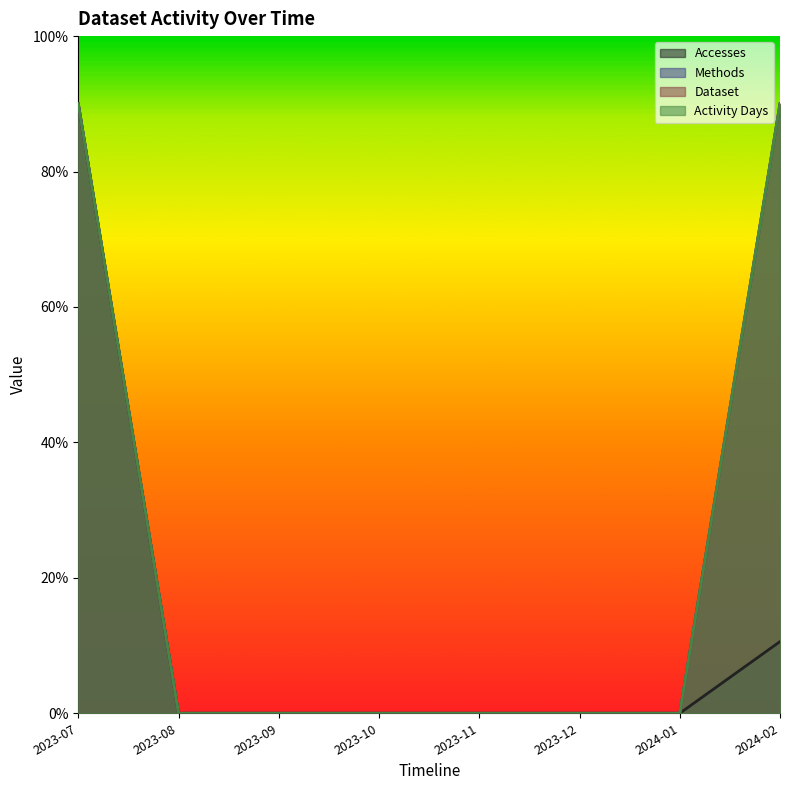

What is the label of the 2nd point from the right?

2024-01